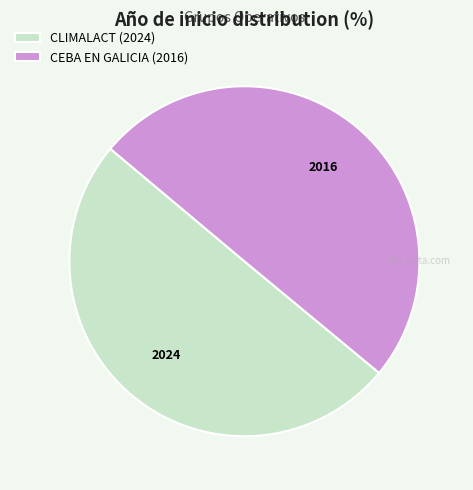

The CEBA EN GALICIA slice represents 50% of the pie. True or false?

True